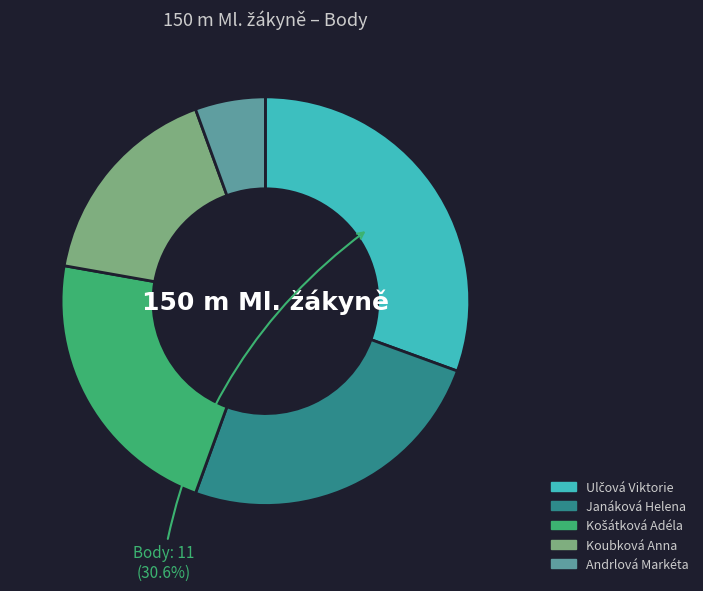

Do Koubková Anna and Janáková Helena together represent more than half of the pie?

No